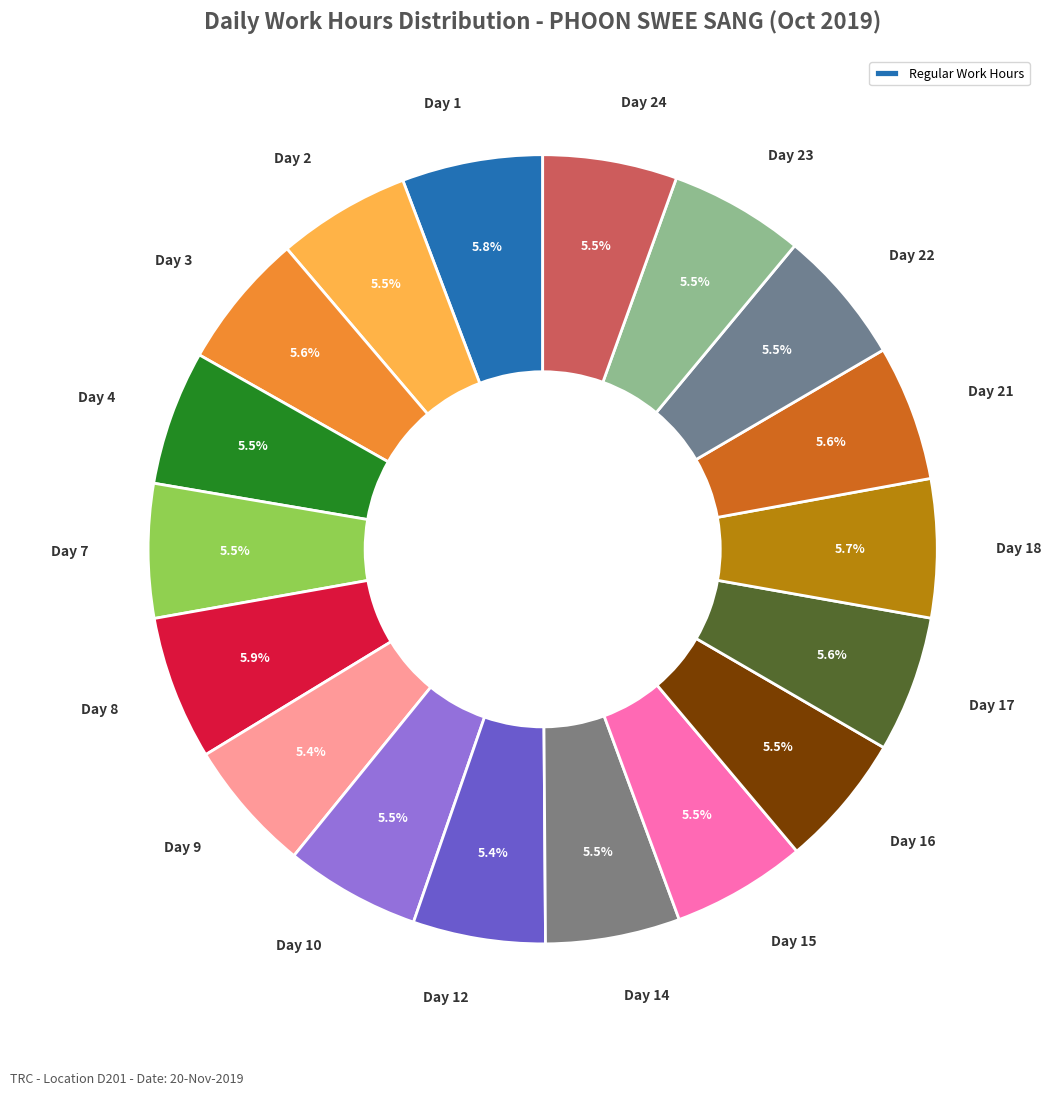

How many segments does this pie chart have?

18